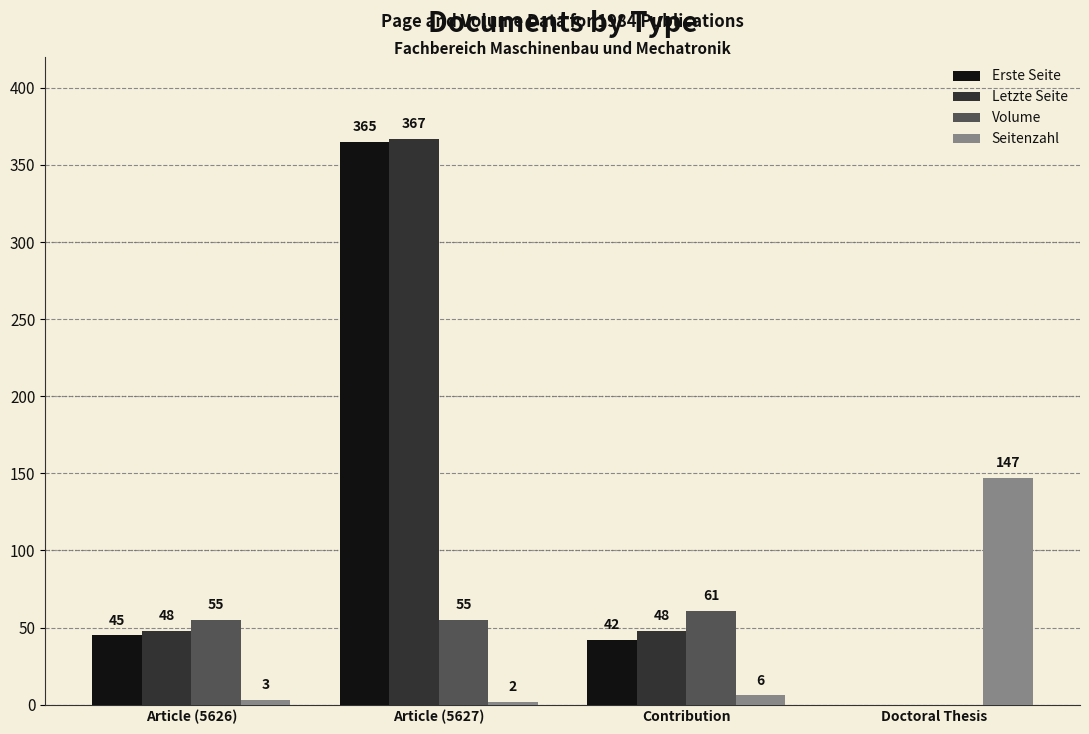

The Volume series shows 61 at Contribution. True or false?

True